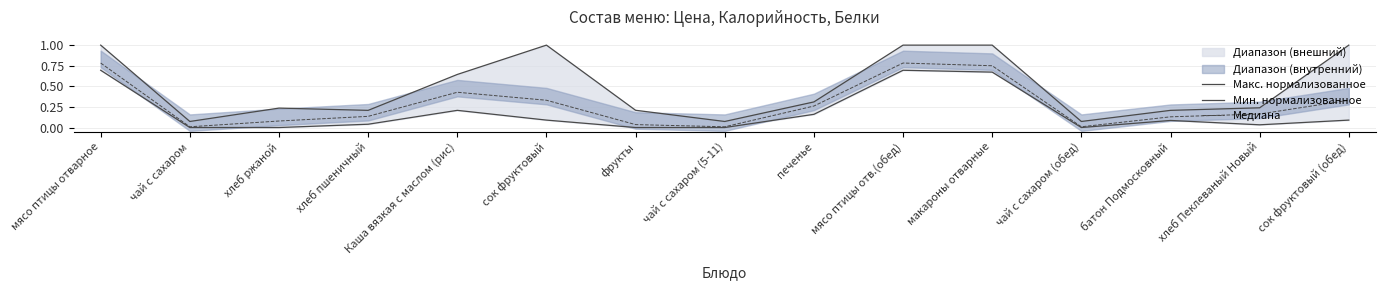

What is the average value of the Мин. нормализованное series?

0.2